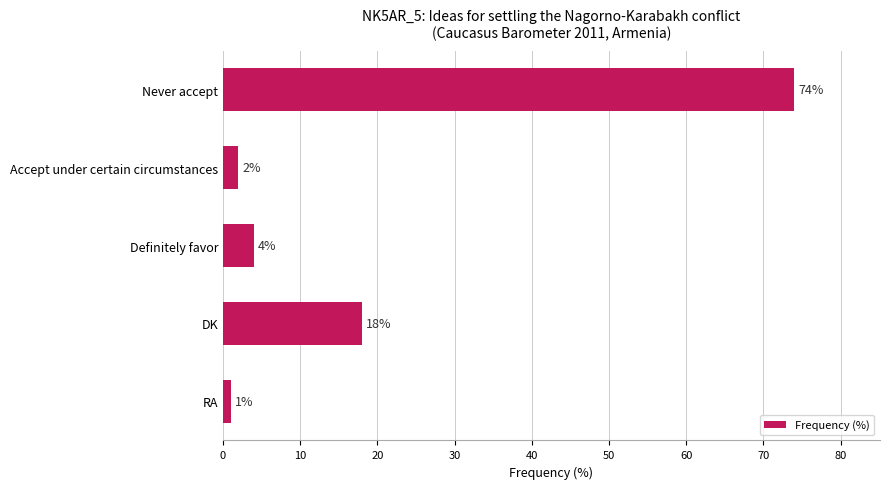

At which category does the chart reach its minimum across all series?

RA